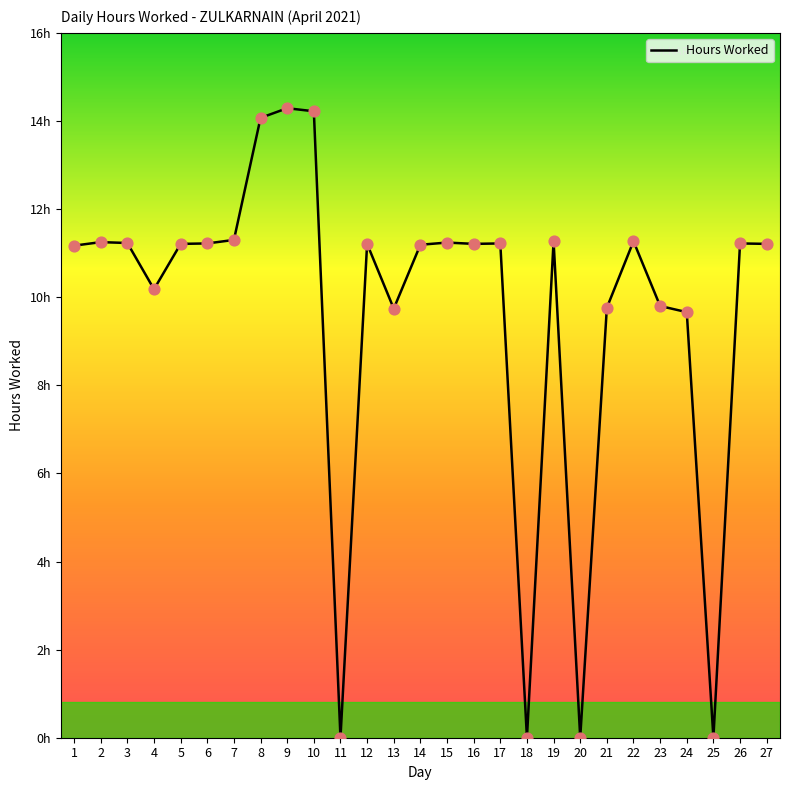

What is the change in value from 8 to 15?

-2.8